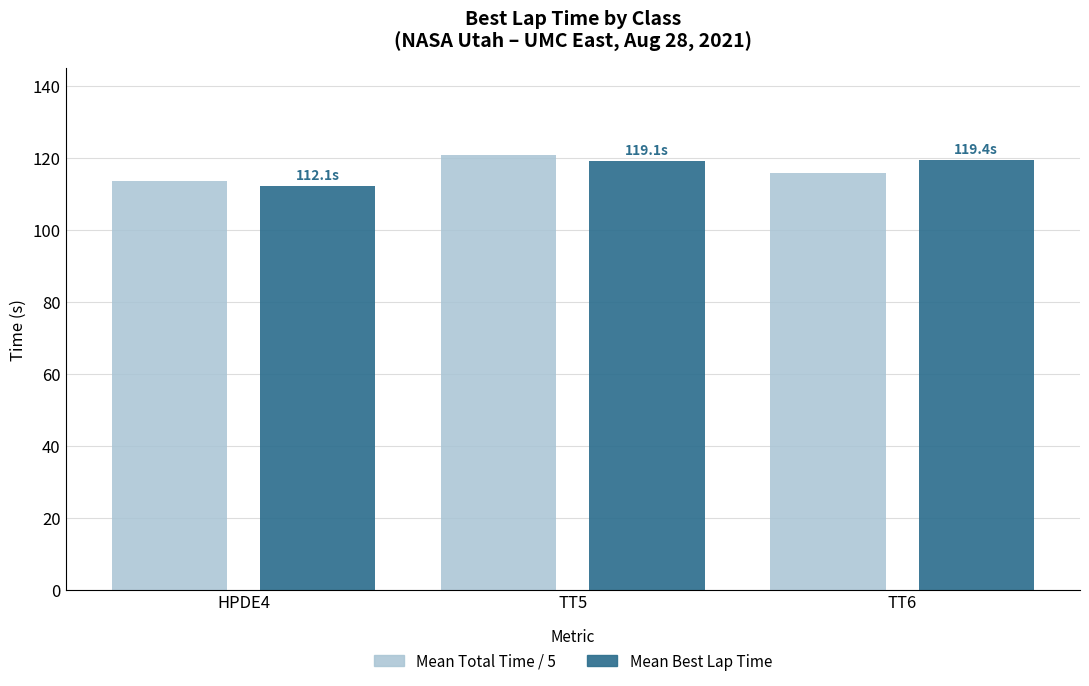

What is the sum of all Mean Best Lap Time values?

350.6